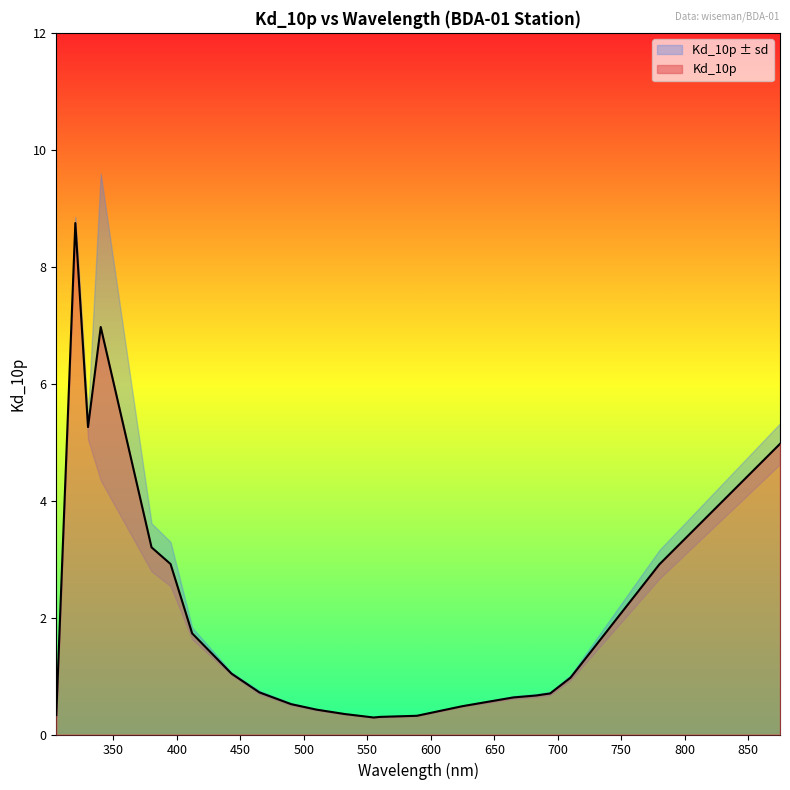

What is the sum of all Kd_10p_sd values?

8.4